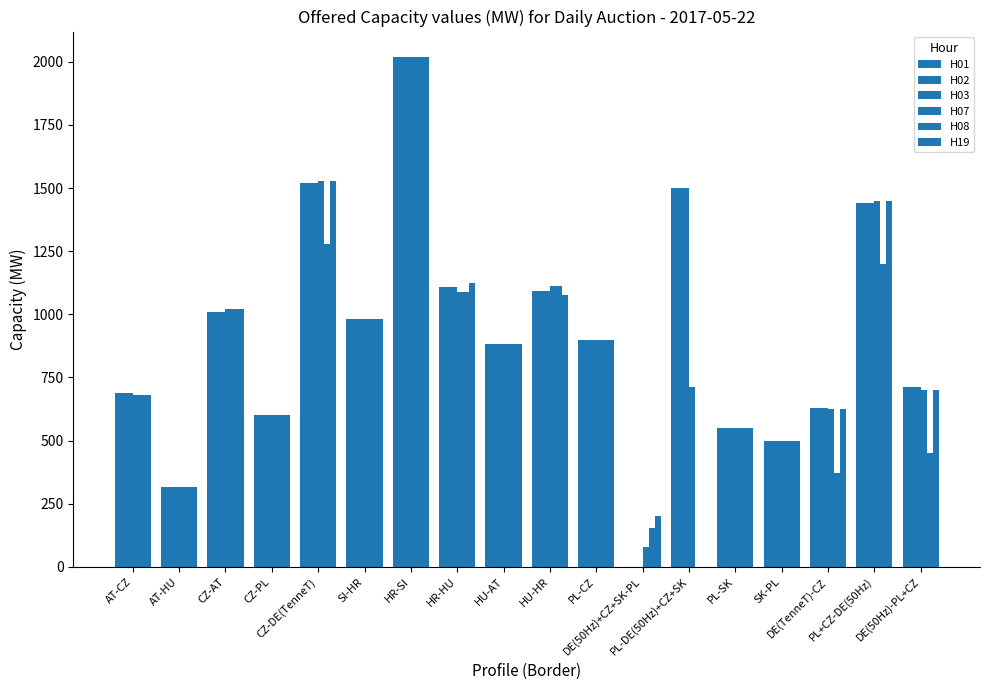

Which series changed the most between PL-CZ and PL-DE(50Hz)+CZ+SK?

H08